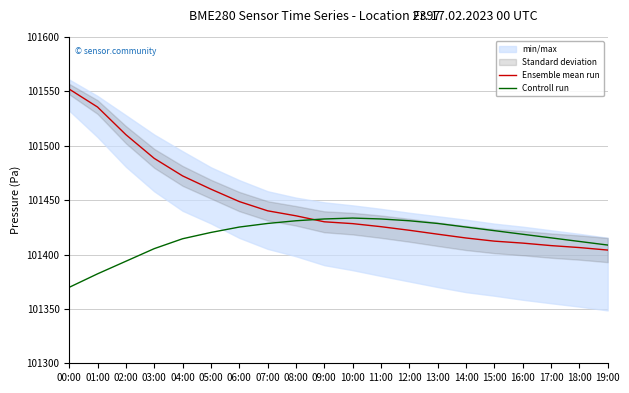

Which series has the largest total across all categories?

Ensemble mean run